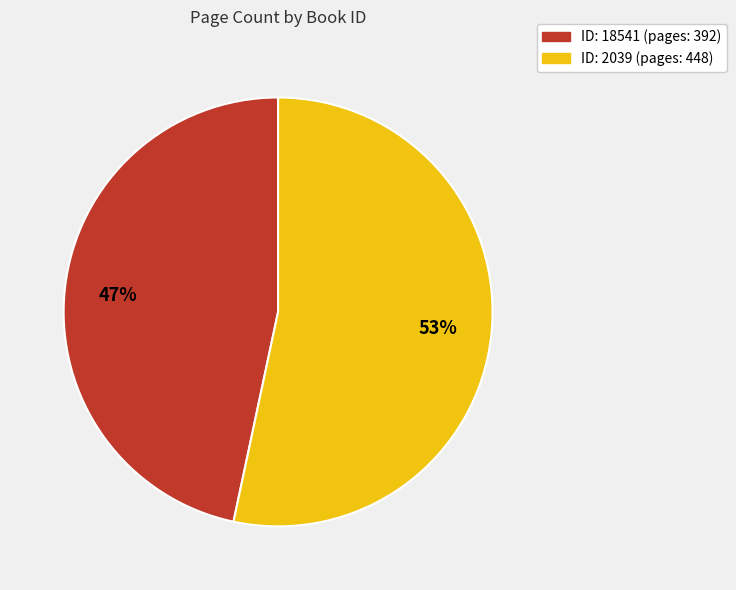

To the nearest percent, what is the average slice percentage?

50%